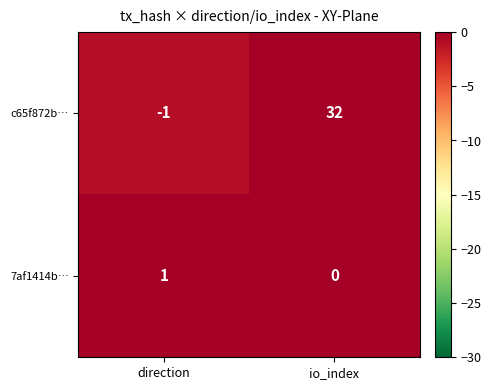

Which series changed the most between direction and io_index?

c65f872b…